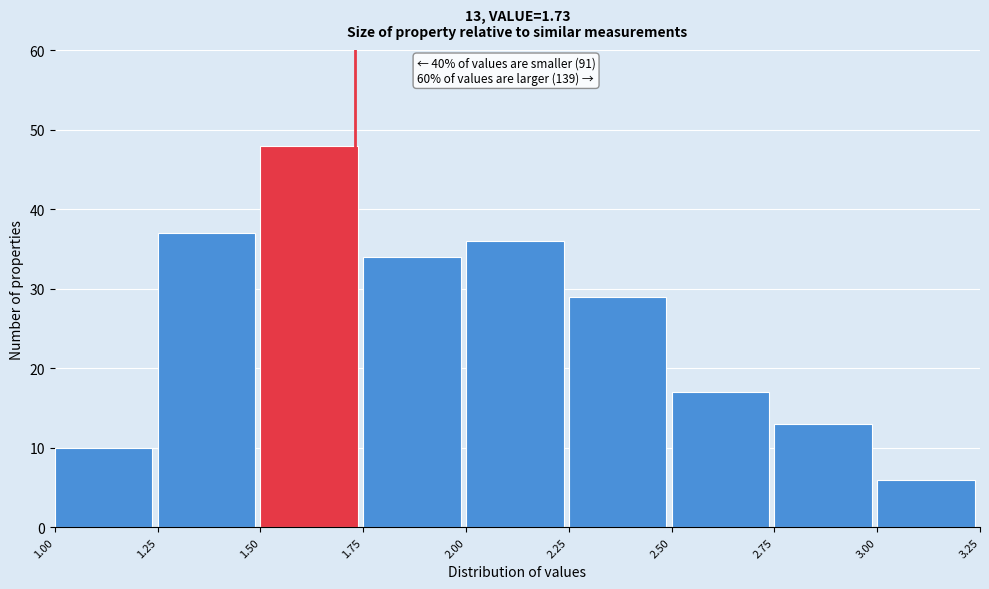

Over which range of the x-axis is the bar tallest?

1.50 to 1.75